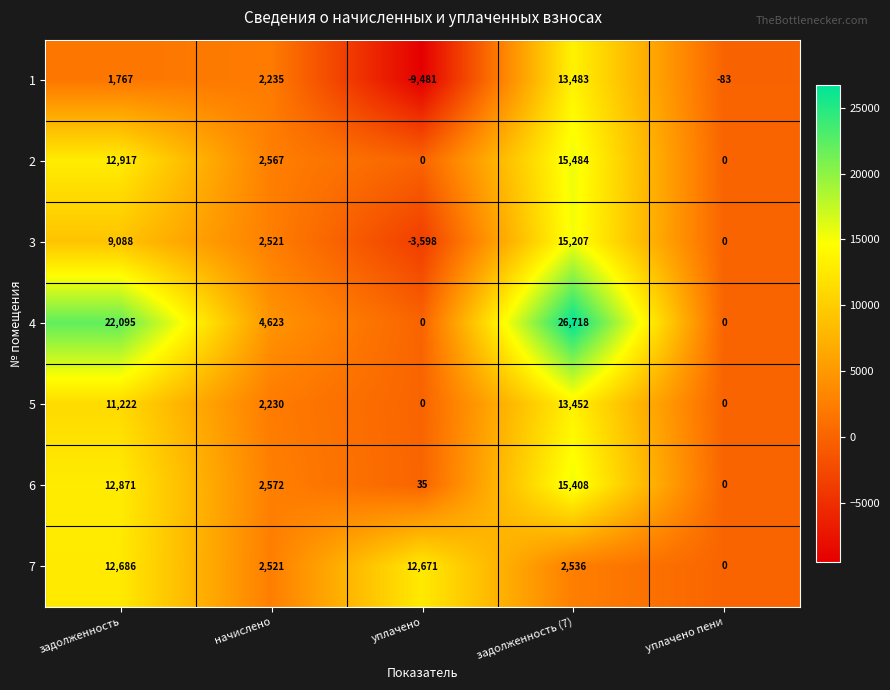

What is the total value across all series at уплачено пени?

-83